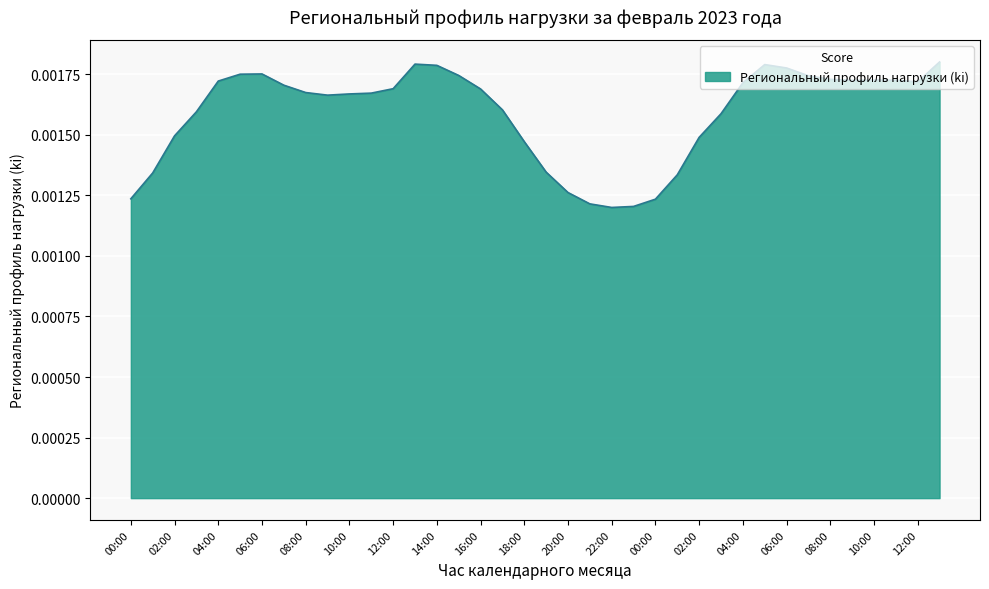

Does the chart display data point markers on the line(s)?

No